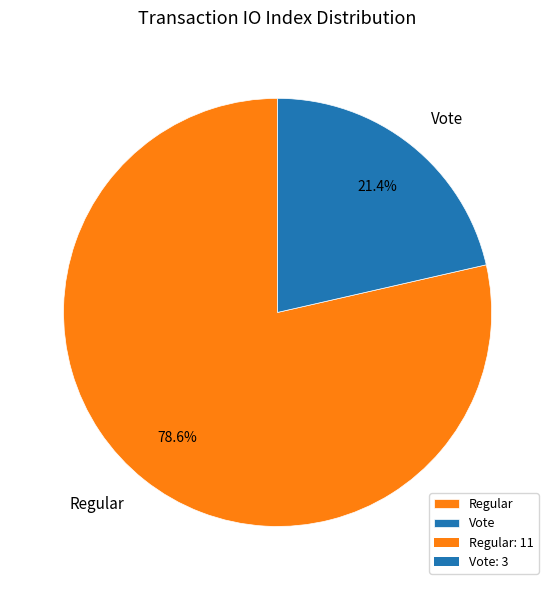

What is the total percentage of Vote and Regular?

100.0%